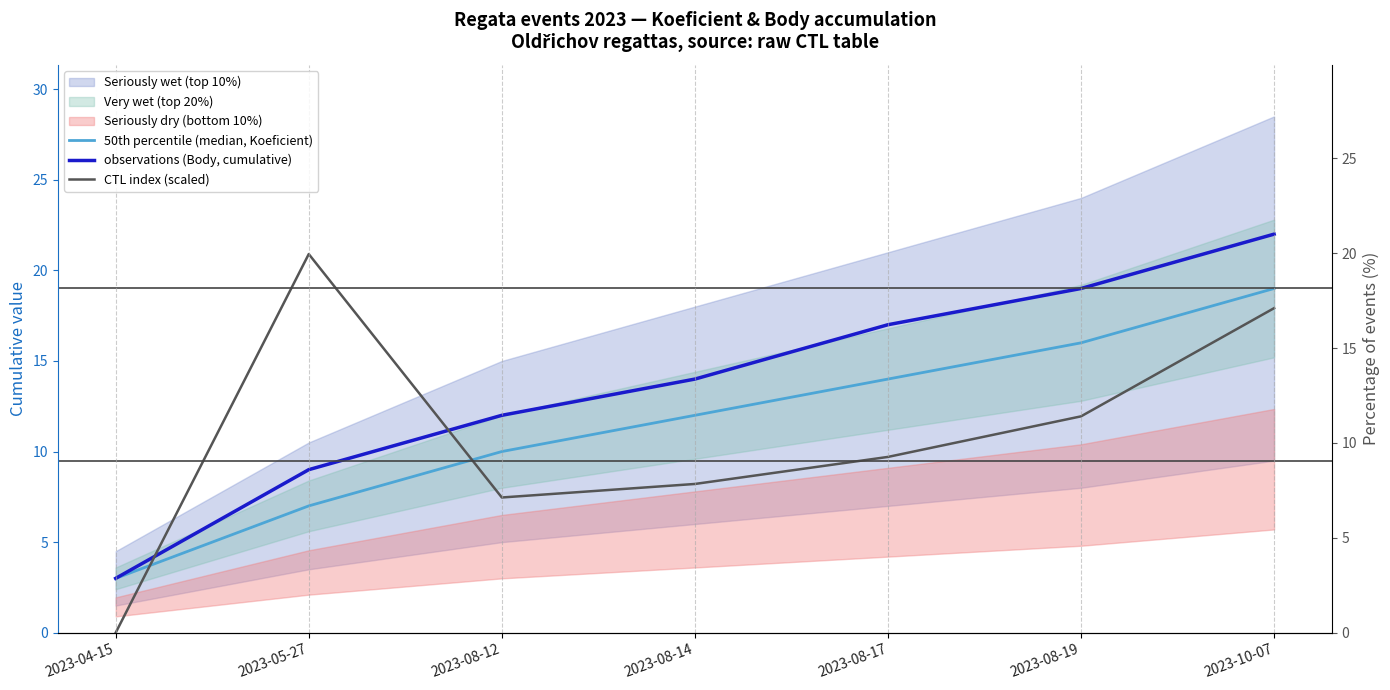

Where is the first local maximum for CTL index (scaled)?

2023-05-27